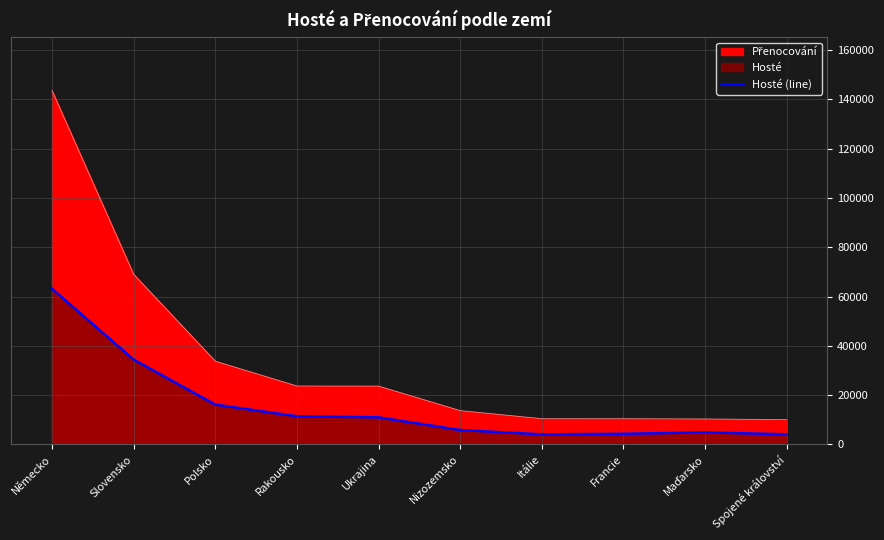

Does the chart display data point markers on the line(s)?

No